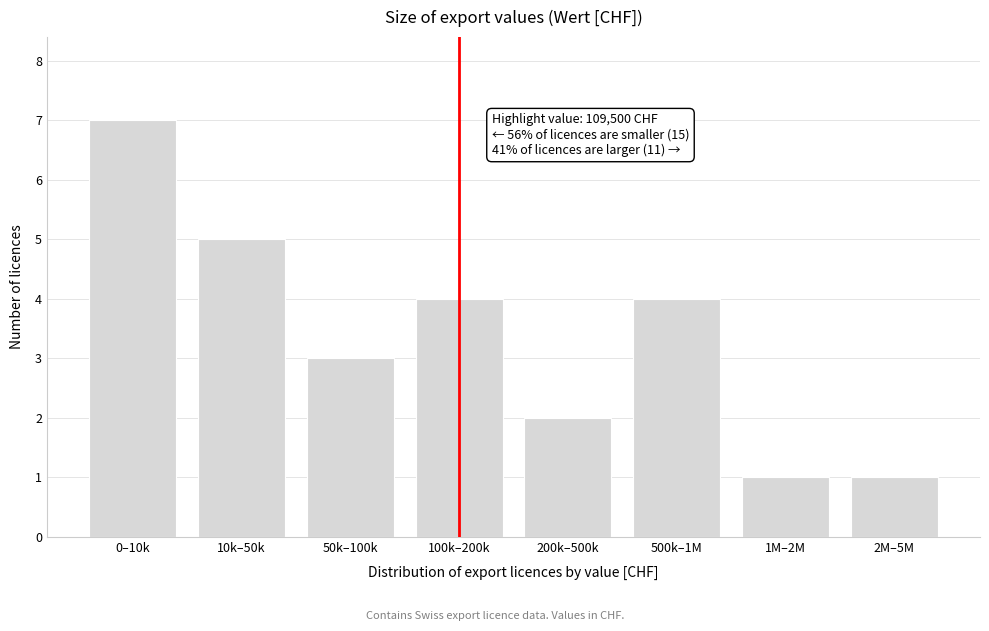

Reading left to right, transcribe all the data shown in this chart.

0–10k=7	10k–50k=5	50k–100k=3	100k–200k=4	200k–500k=2	500k–1M=4	1M–2M=1	2M–5M=1